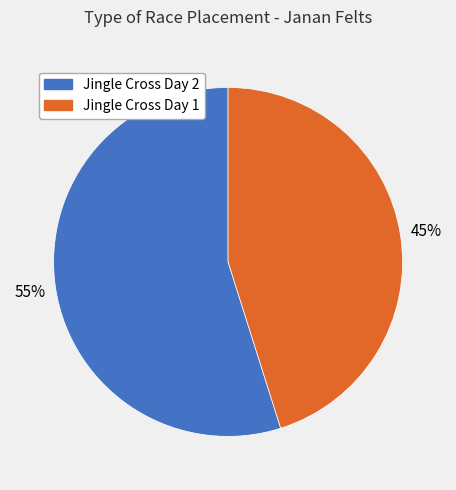

To the nearest percent, what is the average slice percentage?

50%